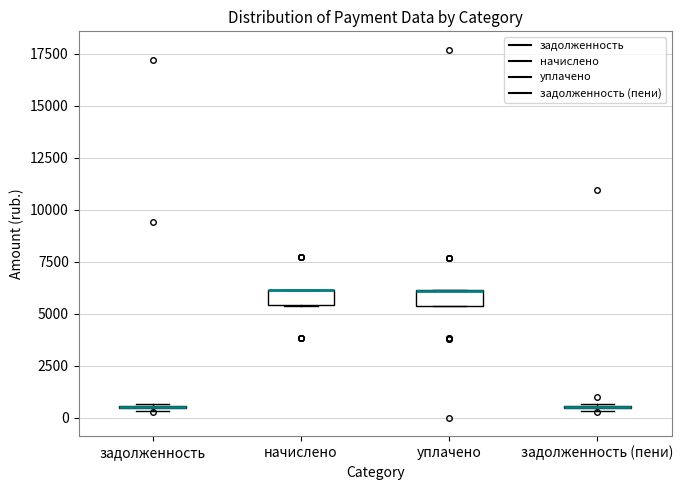

Where is the lower edge of the box for начислено on the y-axis? The values are not printed on the chart, so give them approximately, as read against the axis.

5500